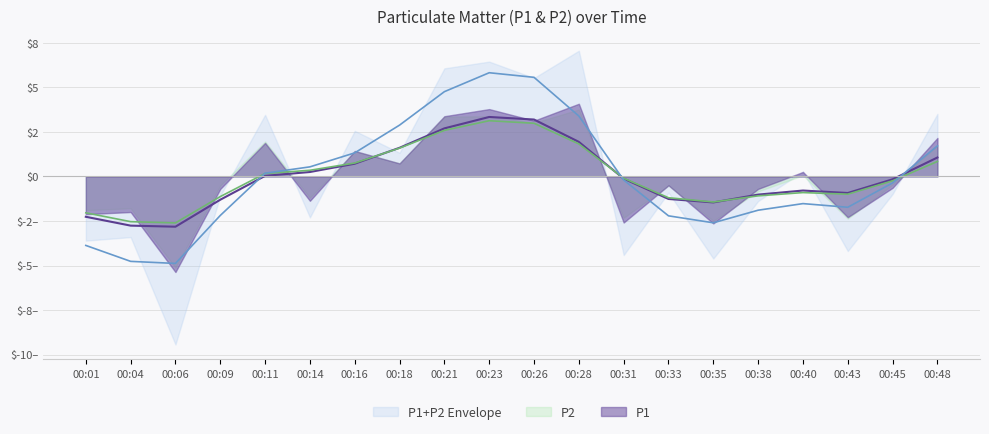

At which label does P1 reach its minimum?

00:06